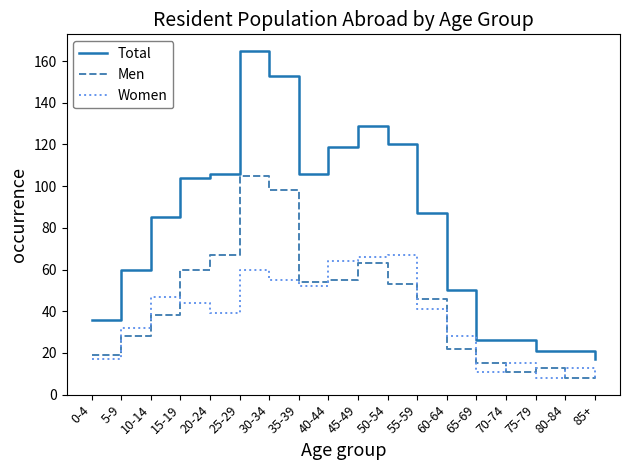

Does the chart have visible grid lines?

No